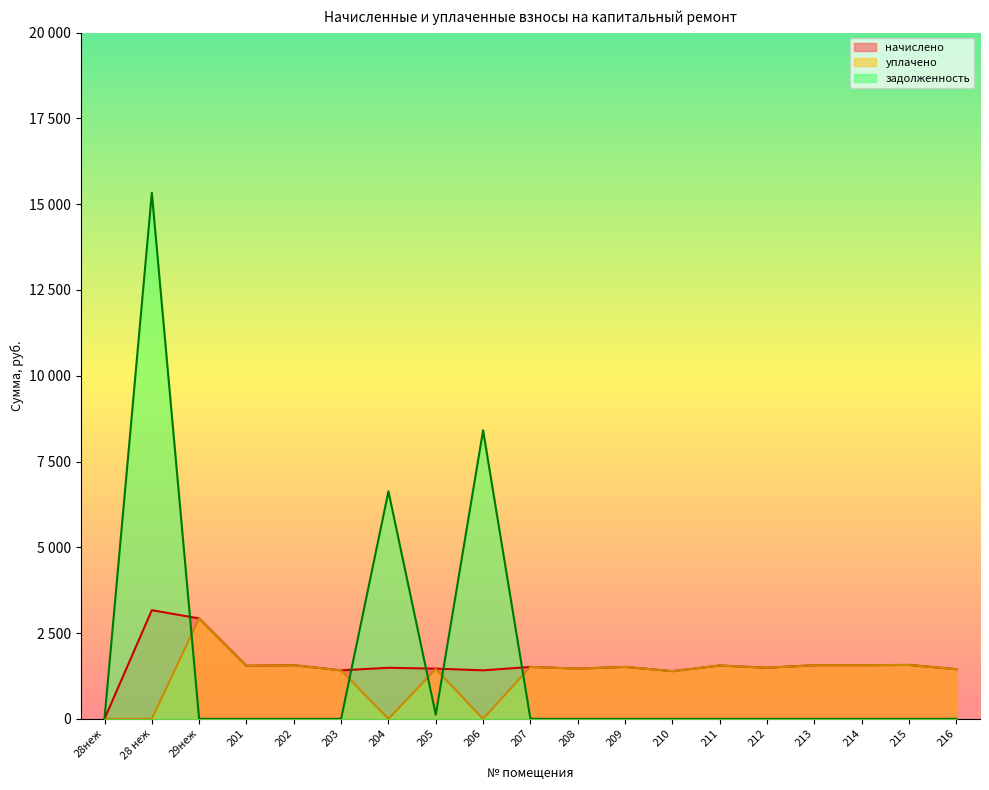

How many values in начислено are above zero?

18